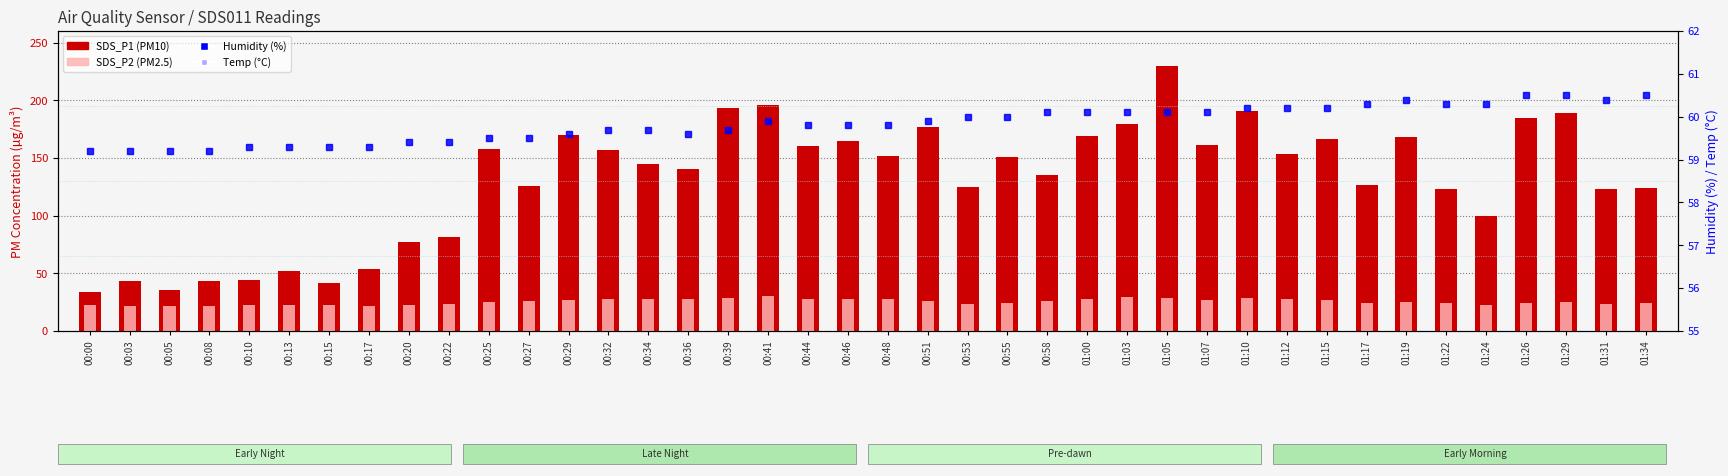

Which category has the lowest value in the Humidity series?

00:00